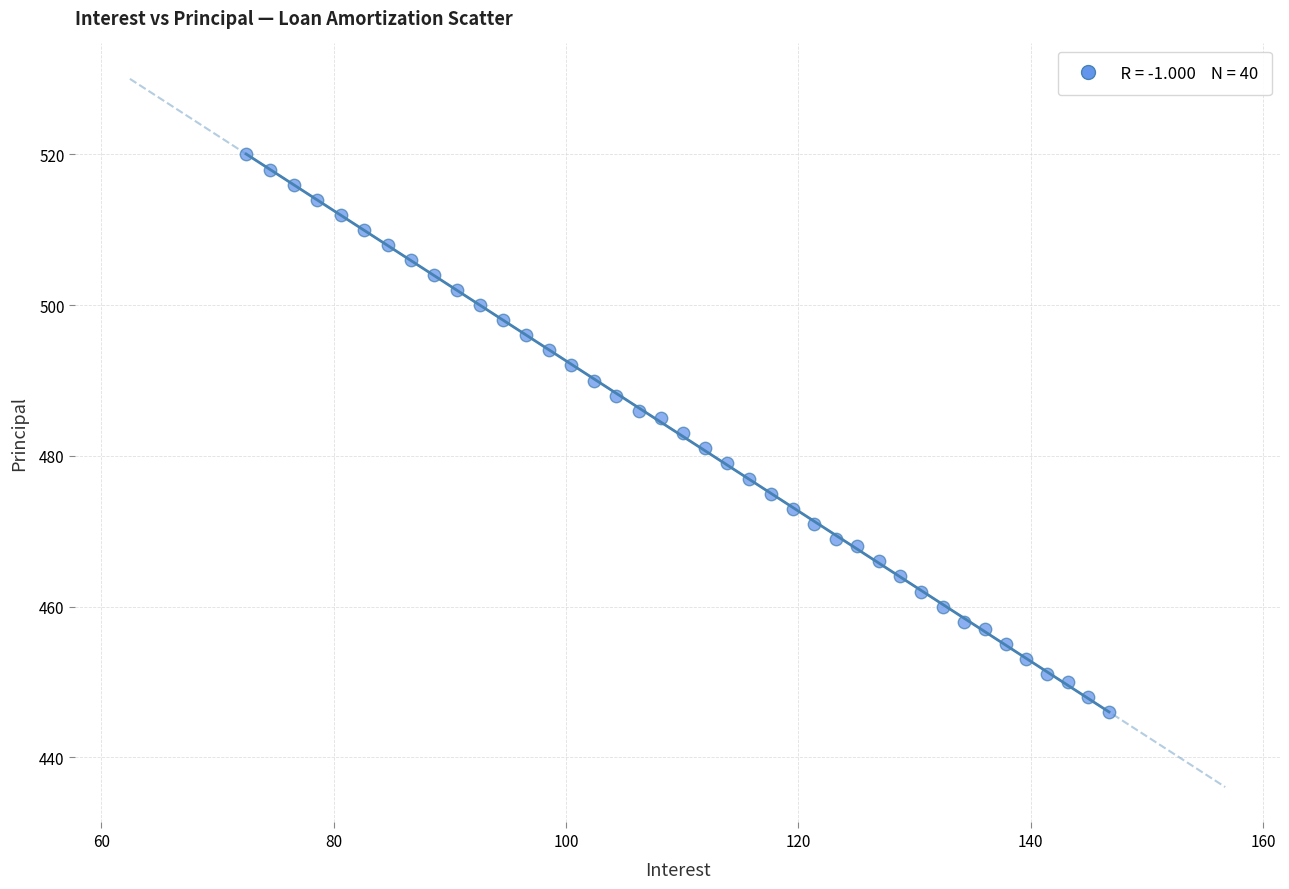

What is the range of Y values (max minus min)?

74